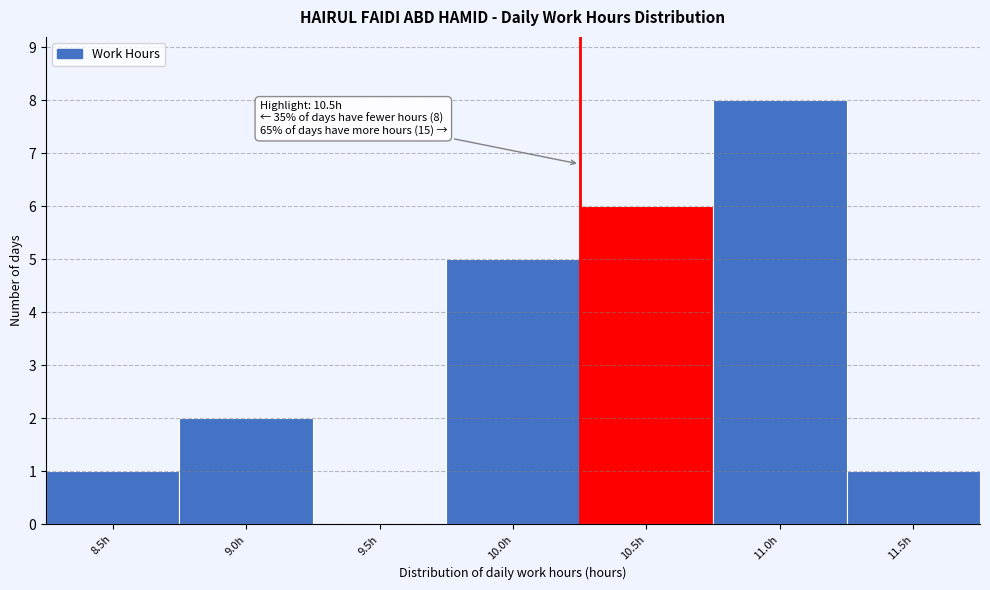

Reading left to right, transcribe all the data shown in this chart.

8.5h=1	9.0h=2	9.5h=0	10.0h=5	10.5h=6	11.0h=8	11.5h=1